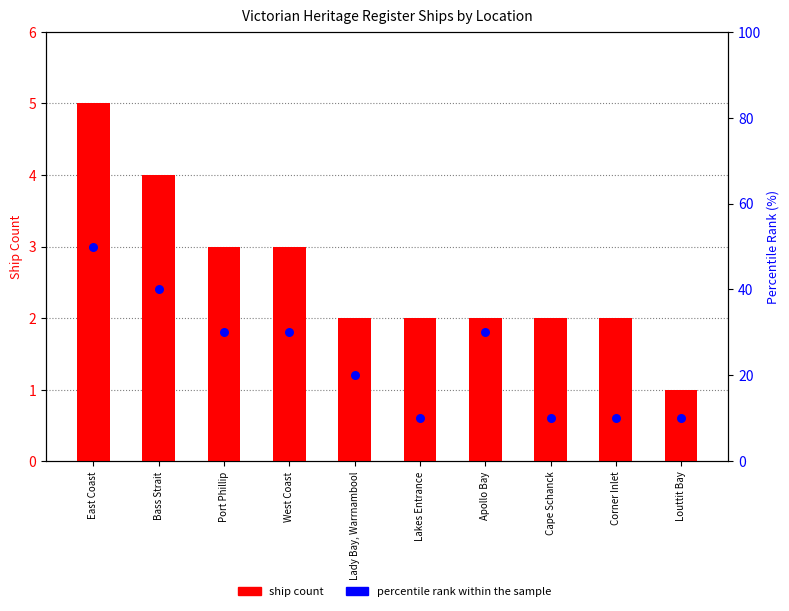

Is the value of ship count at Bass Strait greater than the value of percentile rank within the sample at Apollo Bay?

No